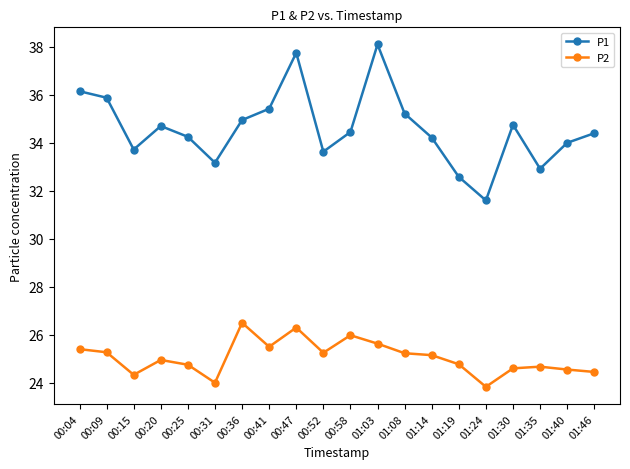

Is it true that P1 equals 33.6 at 00:52?

True